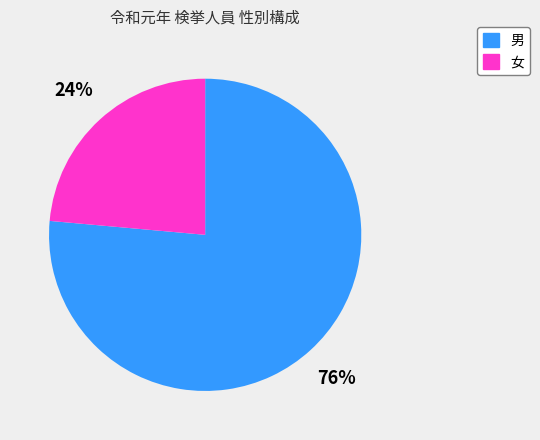

Is there any slice that represents more than half of the pie?

Yes